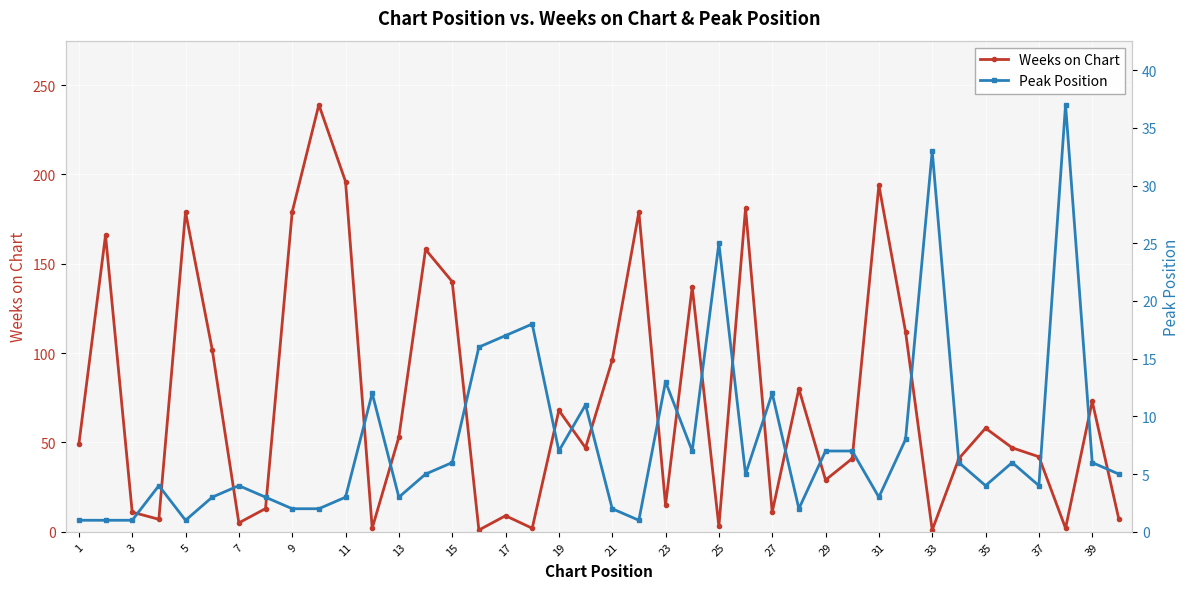

What is the value of the Peak Position point at the 20th from the left?

11